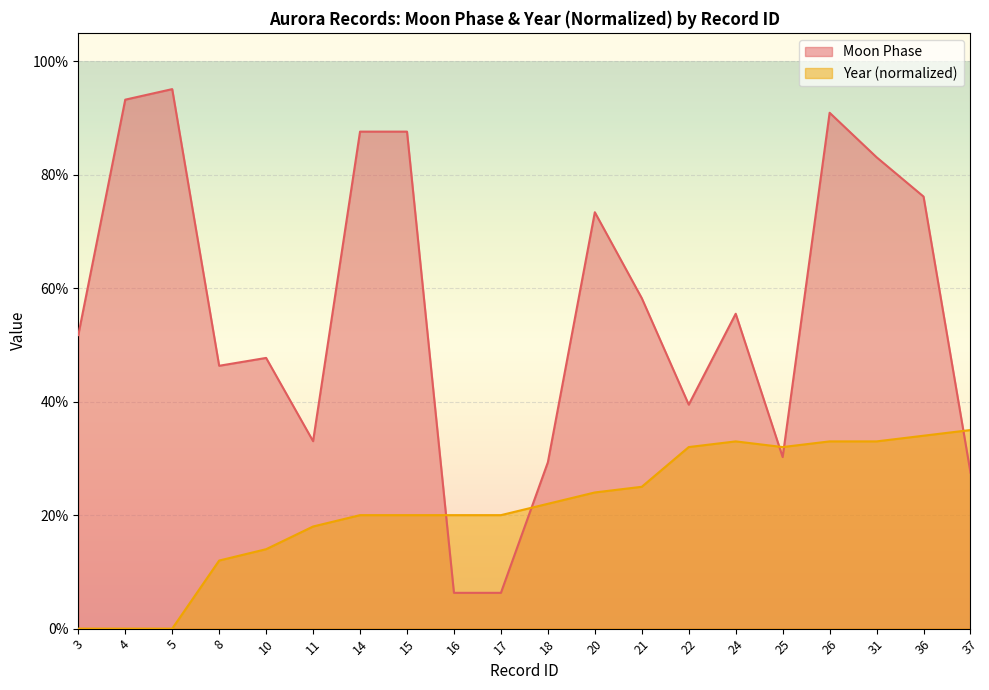

Which series changed the most between 10 and 24?

Year (normalized)